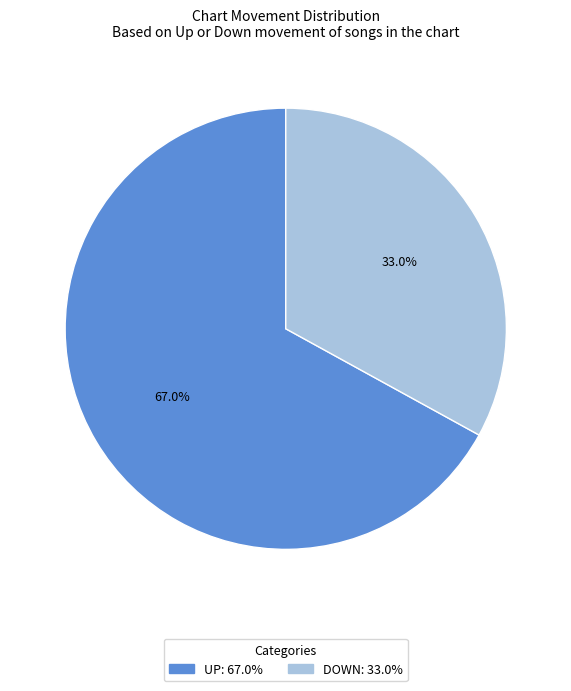

To the nearest percent, what is the difference between the largest and smallest slice percentages?

34%